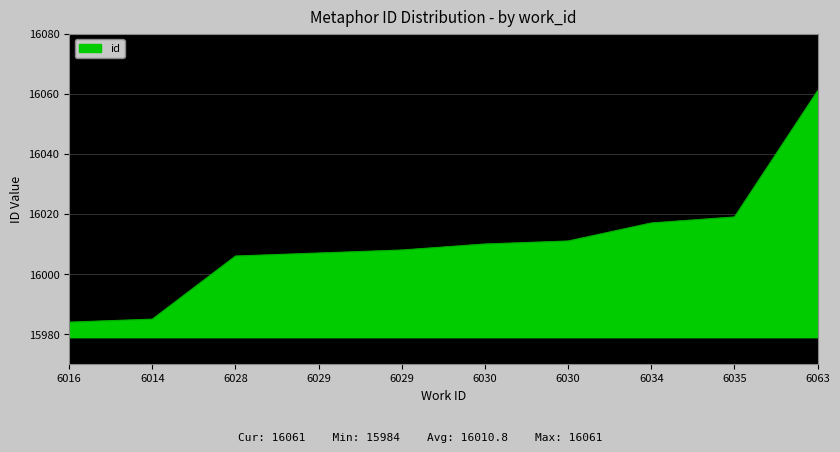

Does the chart display data point markers on the line(s)?

No